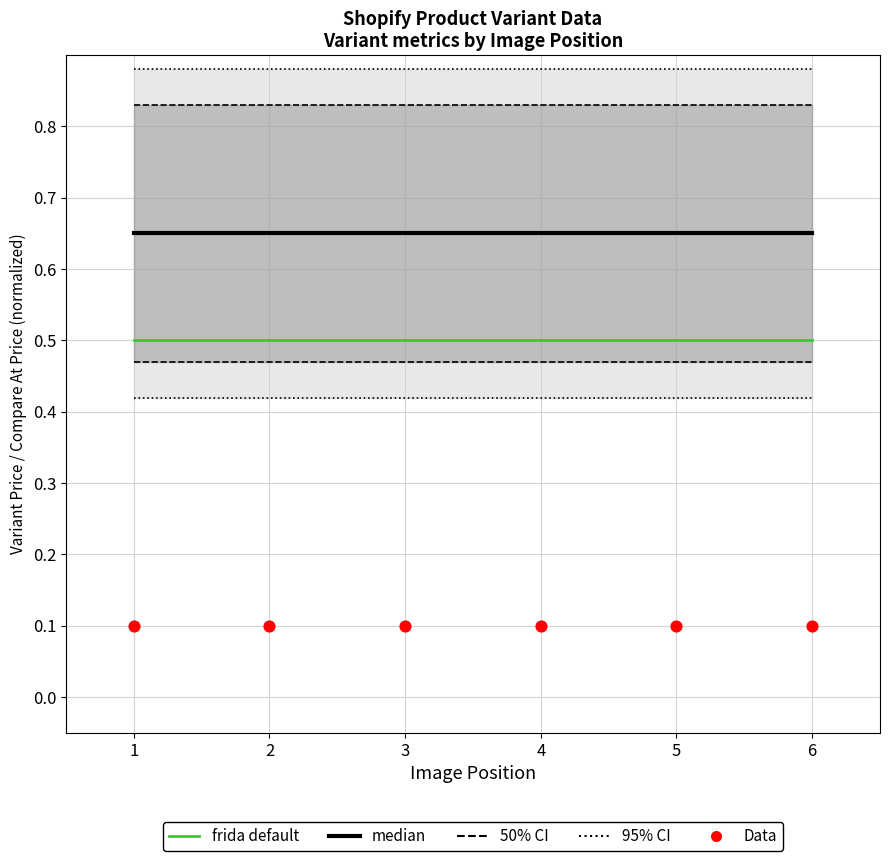

At how many categories does at least one series exceed 0?

6